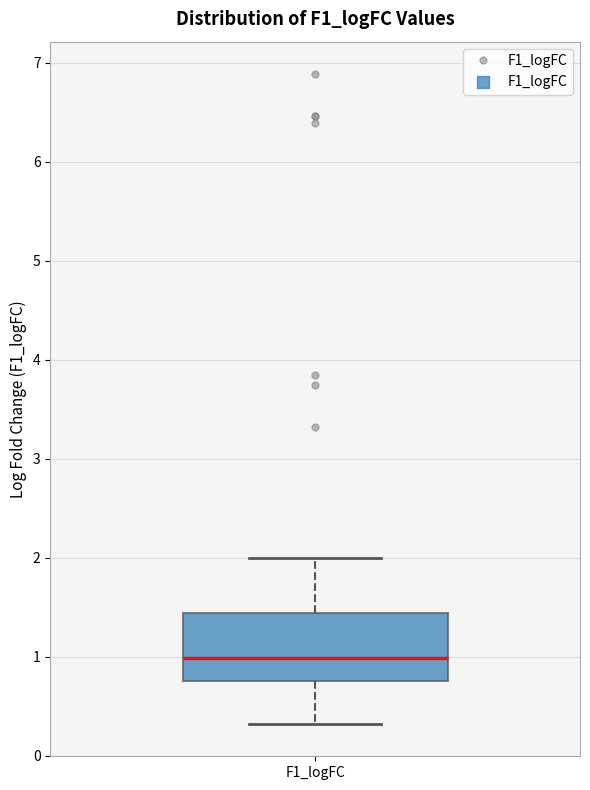

Where does the median line of the box for F1_logFC sit on the y-axis? The values are not printed on the chart, so give them approximately, as read against the axis.

1.0